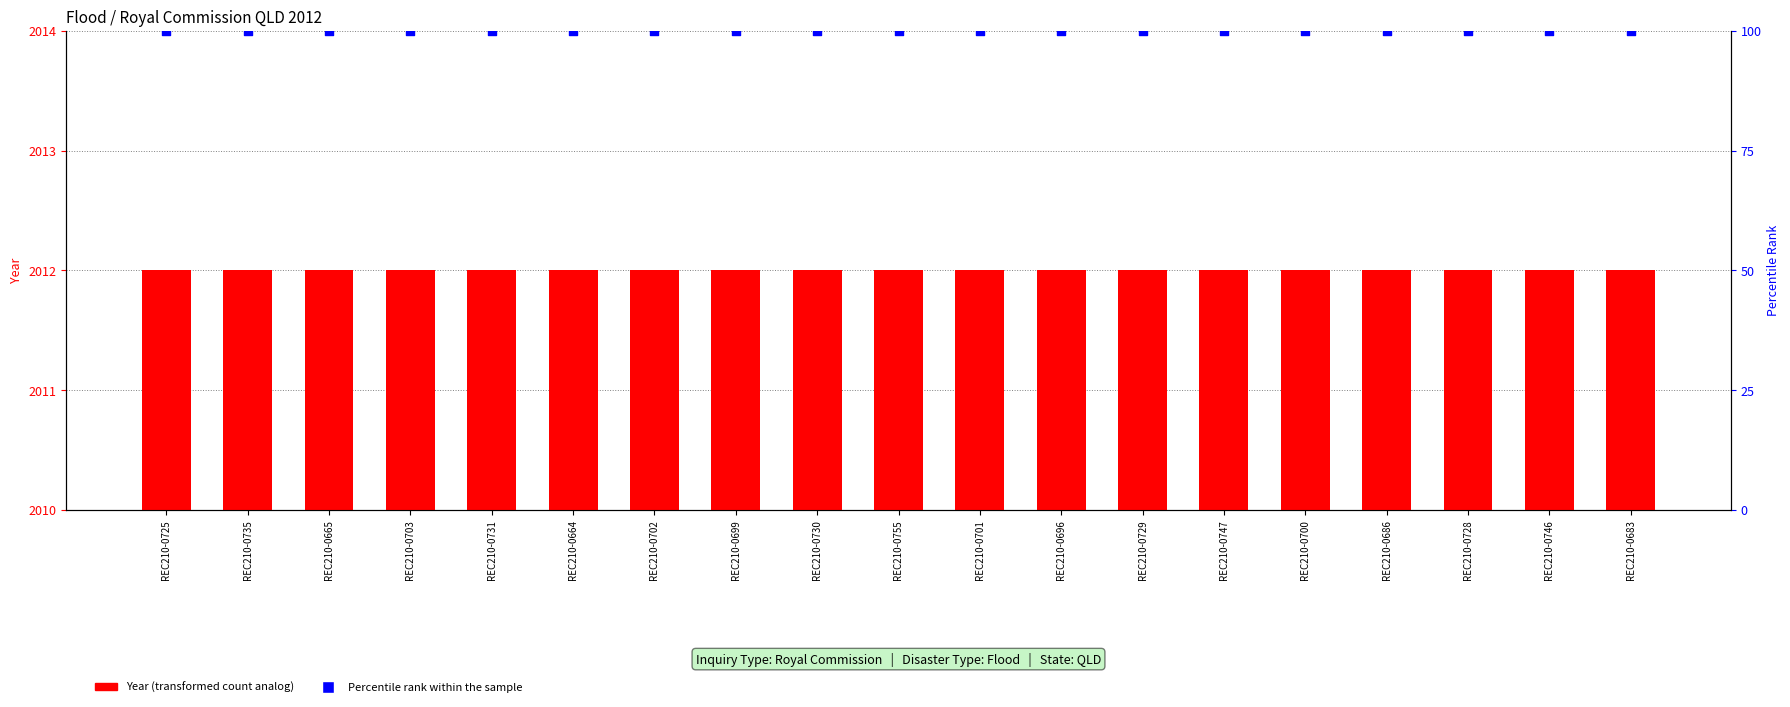

Which series contains the highest Y value?

Year